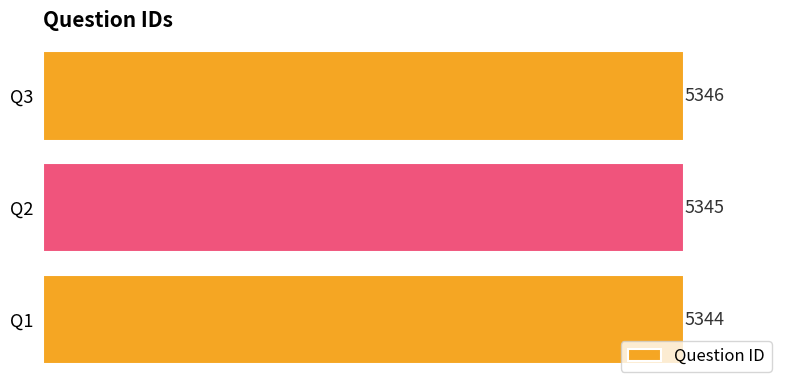

Rank the categories by value from highest to lowest.

Q3, Q2, Q1